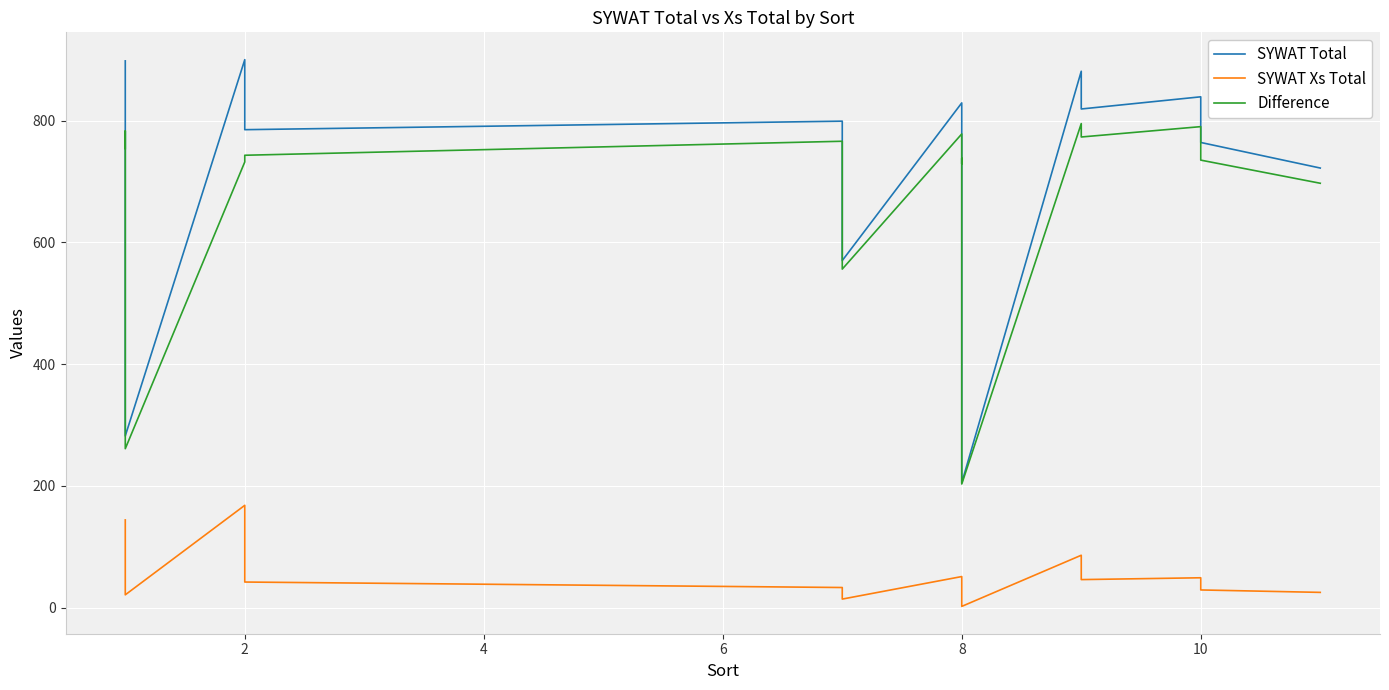

How many data points in SYWAT Xs Total are above 45?

8